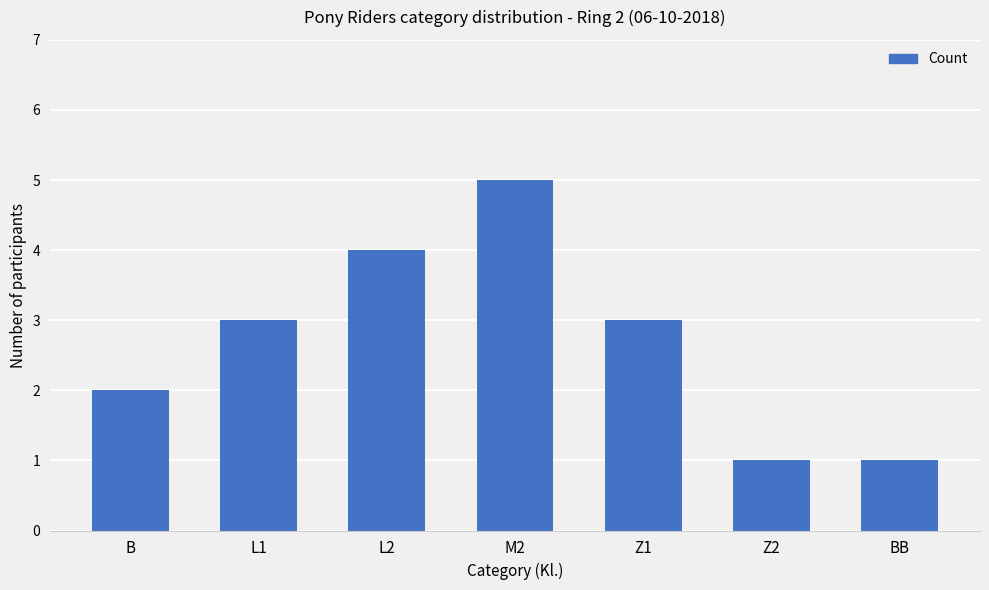

The chart shows a value of 3 at M2. True or false?

False